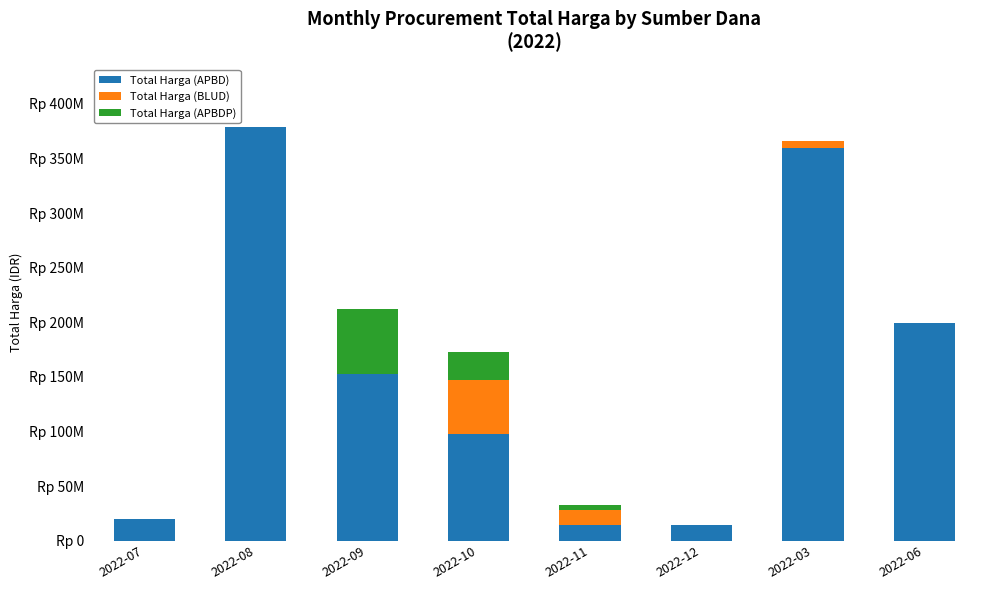

The Total Harga (APBD) series shows 199200000 at 2022-06. True or false?

True